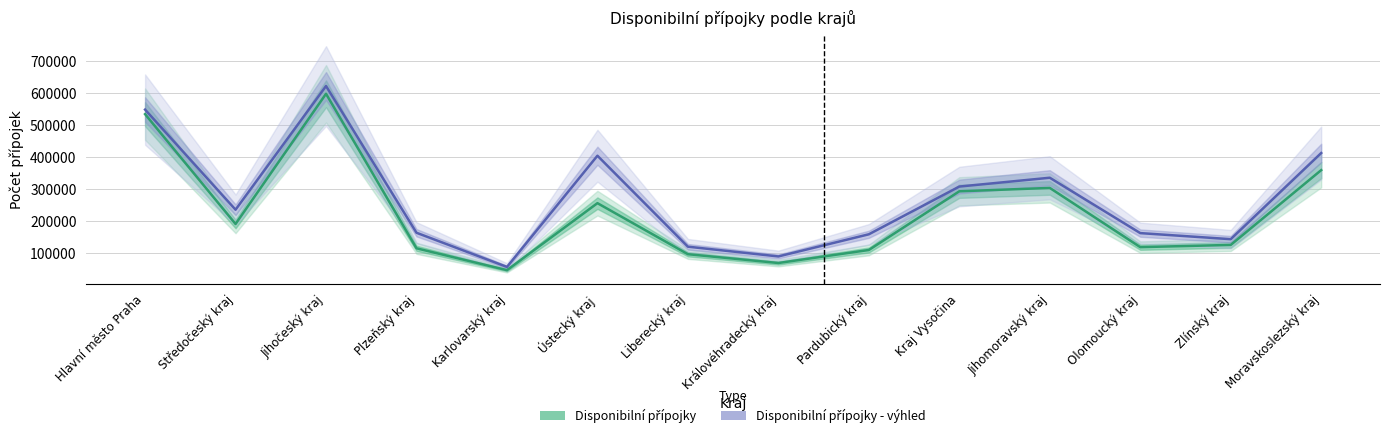

True or false: Disponibilní přípojky and Disponibilní přípojky - výhled intersect in this chart.

False